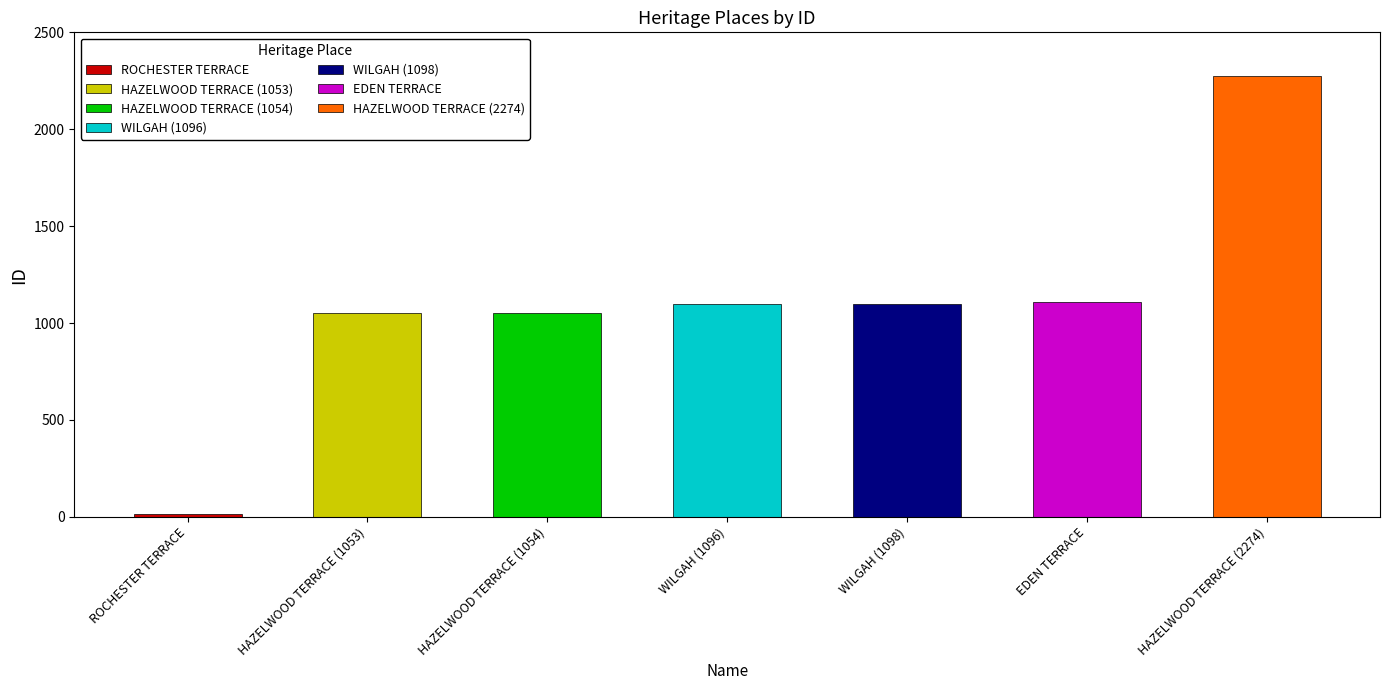

At which label is the value closest to 1144?

EDEN TERRACE